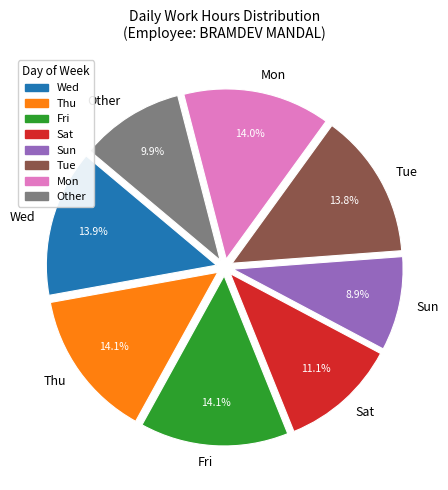

To the nearest percent, what percentage of the pie is Thu?

14%